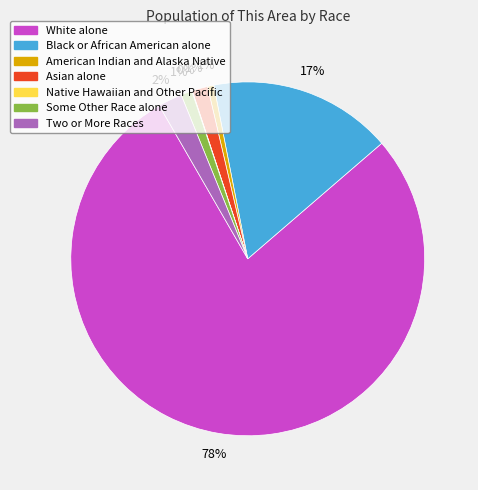

To the nearest percent, what is the difference between the Two or More Races and Some Other Race alone slice percentages?

1%